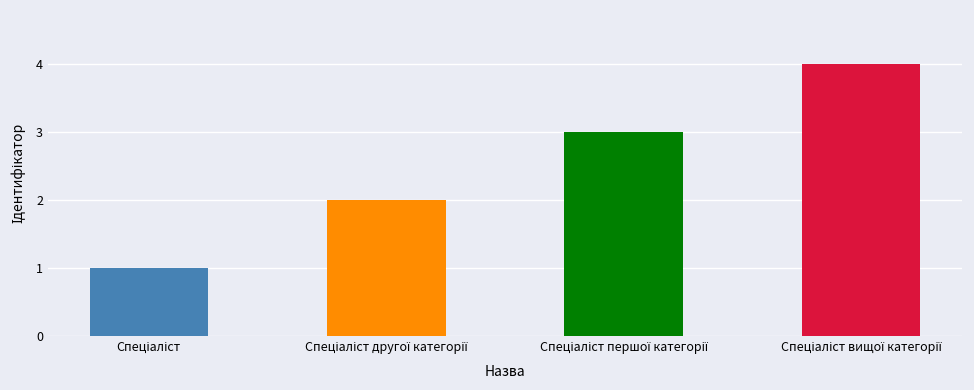

What is the smallest value displayed?

1